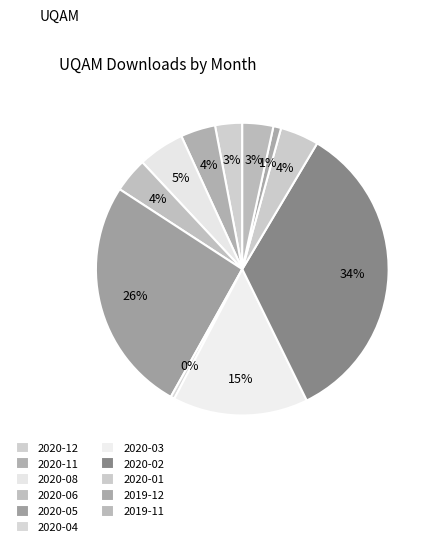

To the nearest percent, what portion does 2020-05 represent?

26%